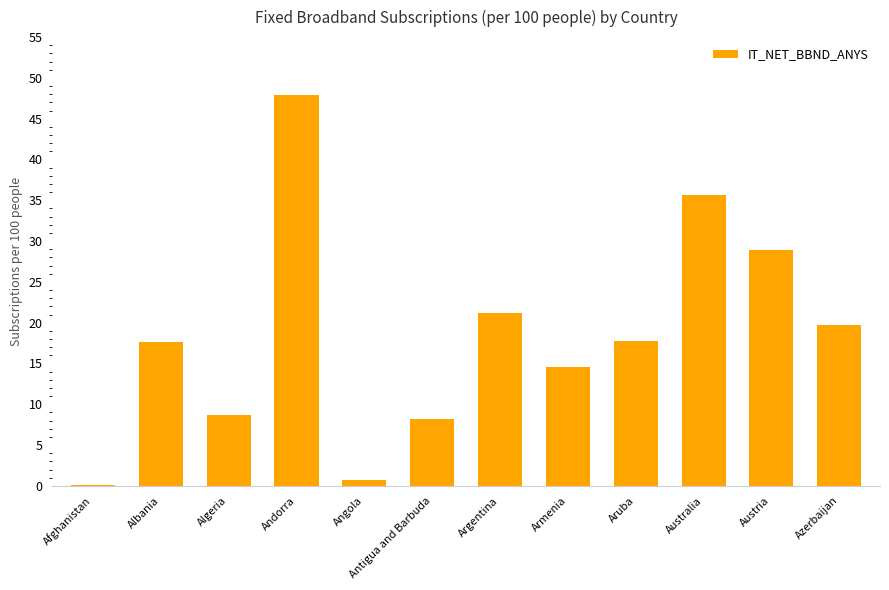

Where is the data nearest to the value 23?

Argentina